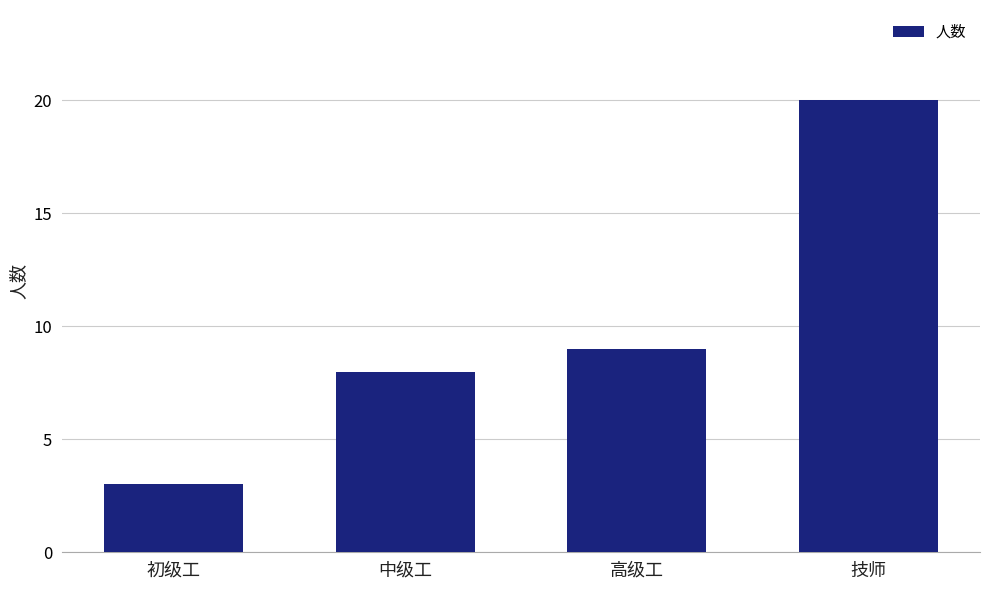

At which label is the value closest to 11?

高级工